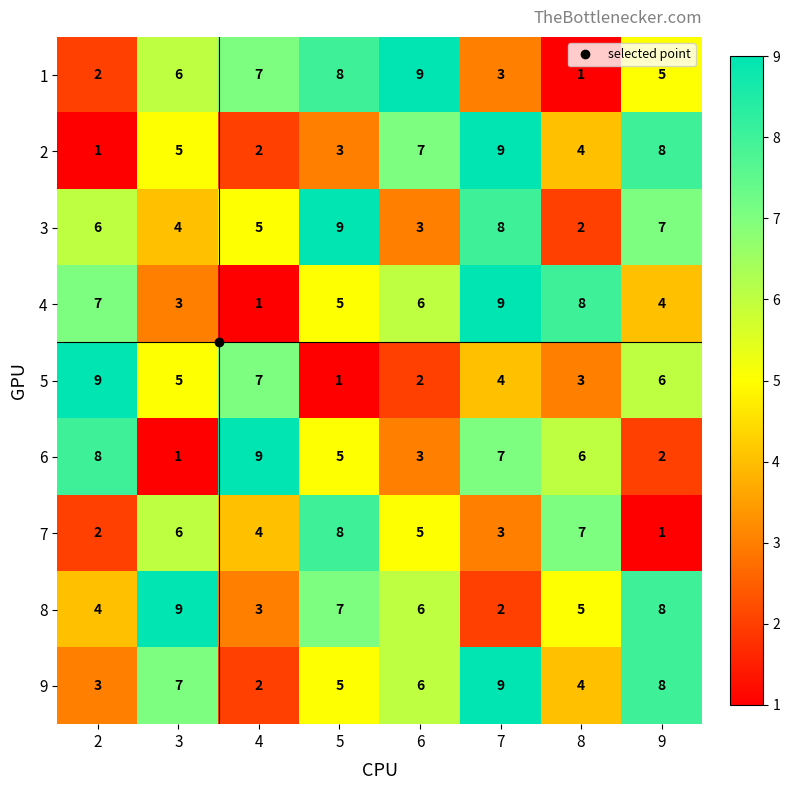

What is the difference between the second highest and minimum values in the 3 series?

6